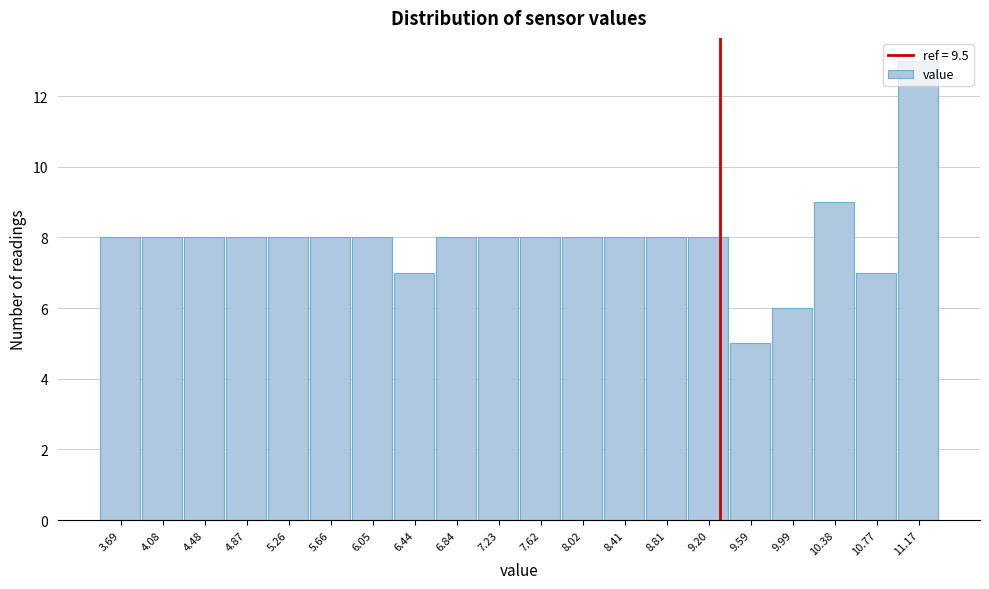

Between 9.59 and 6.05, which is larger?

6.05